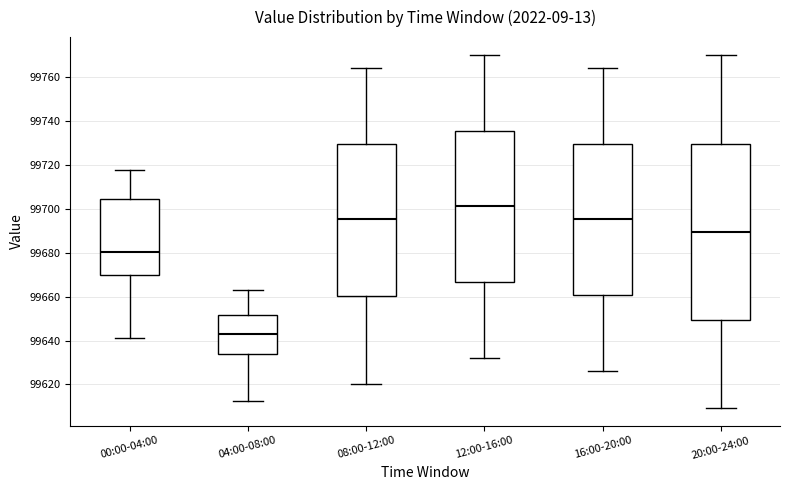

Reading left to right, transcribe this box plot: for each box, give where its median line is, the range the box spans, and where its two whiskers end, as read against the y-axis. The values are not printed on the chart, so give them approximately, as read against the axis.

00:00-04:00: median 99680, box 99670 to 99704, whiskers 99642 to 99718
04:00-08:00: median 99644, box 99634 to 99652, whiskers 99612 to 99662
08:00-12:00: median 99696, box 99660 to 99730, whiskers 99620 to 99764
12:00-16:00: median 99702, box 99666 to 99736, whiskers 99632 to 99770
16:00-20:00: median 99696, box 99660 to 99730, whiskers 99626 to 99764
20:00-24:00: median 99690, box 99650 to 99730, whiskers 99610 to 99770